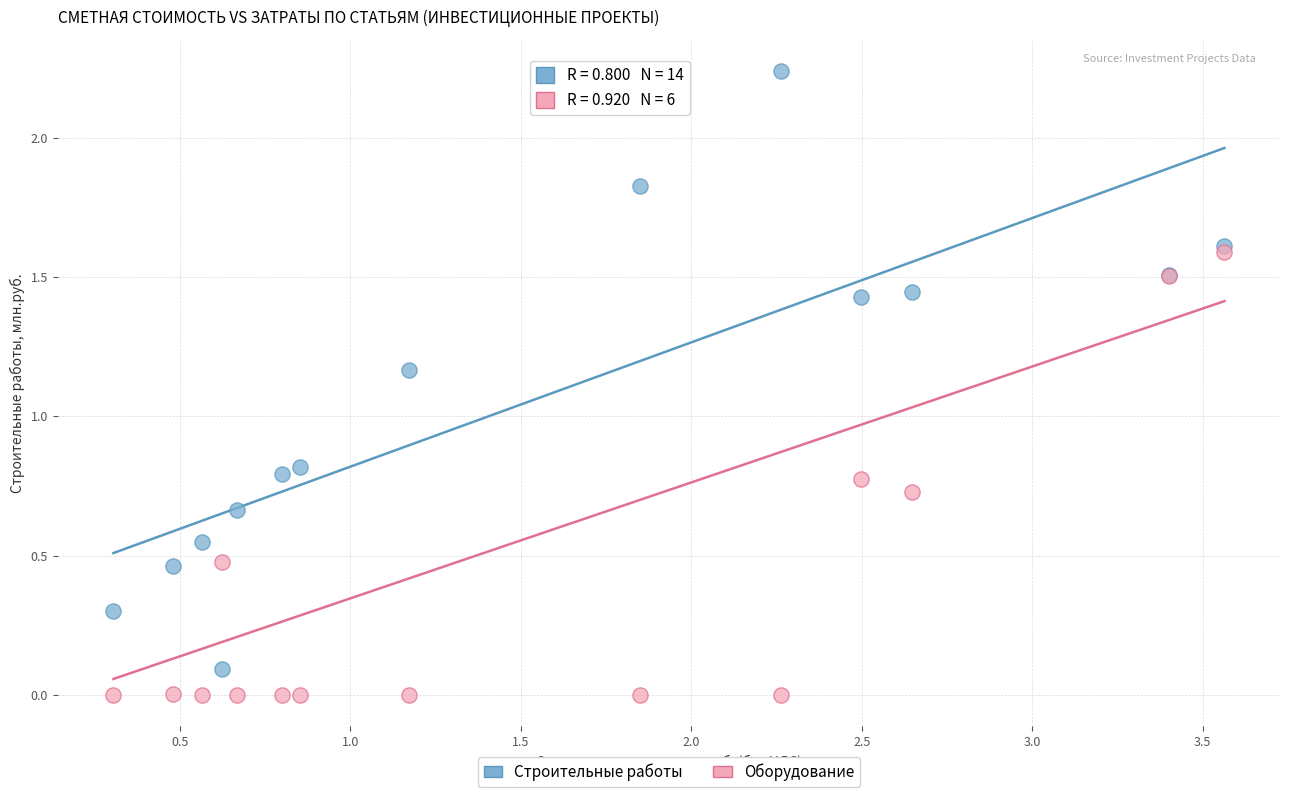

Which series reaches the maximum Y coordinate?

Строительные работы